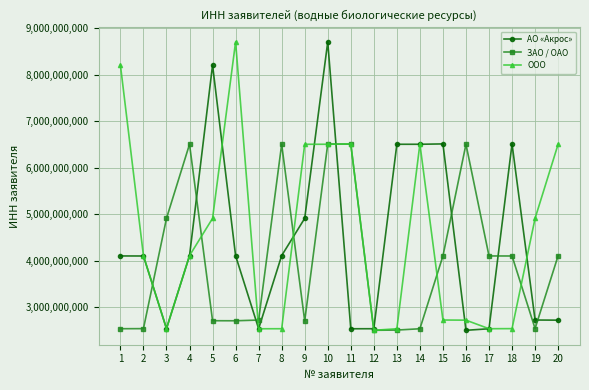

How many data points in ЗАО / ОАО are less than 4100002721?

10